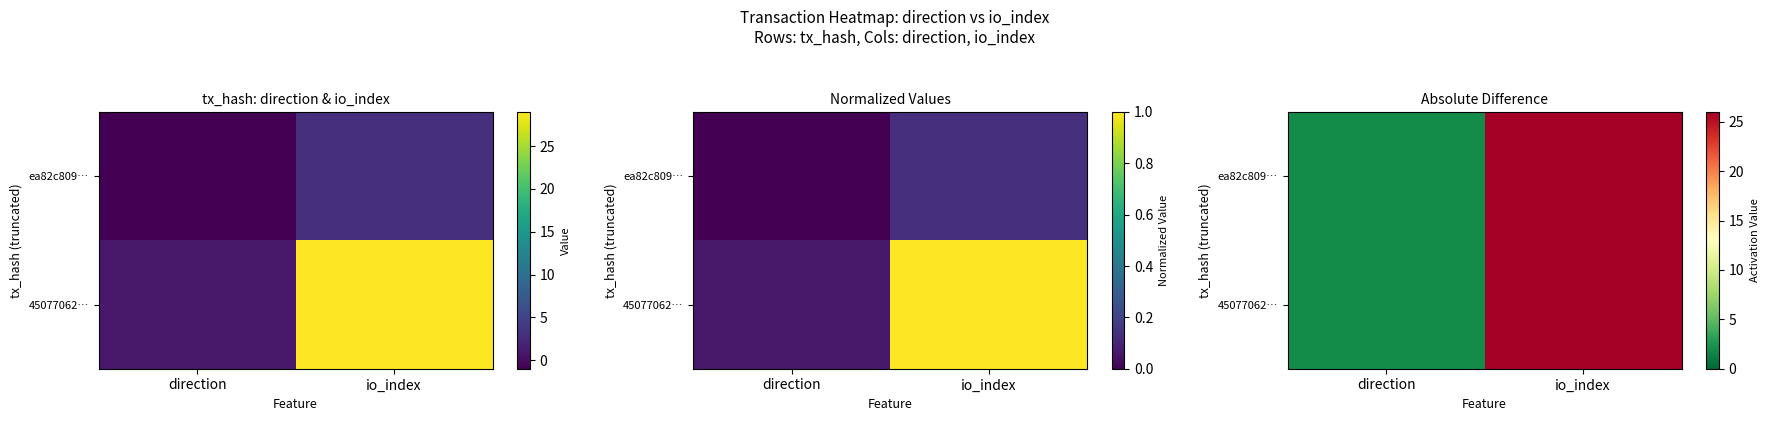

How many data points does each series have?

2